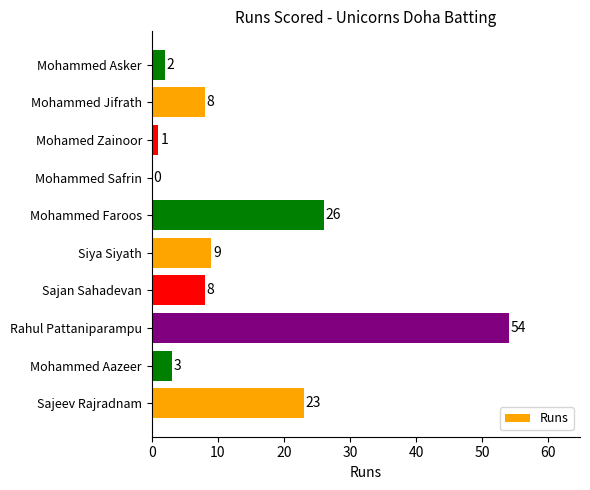

True or false: the data shows 16 at Siya Siyath.

False